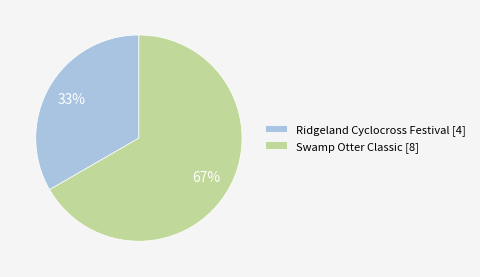

To the nearest percent, what is the average slice percentage?

50%